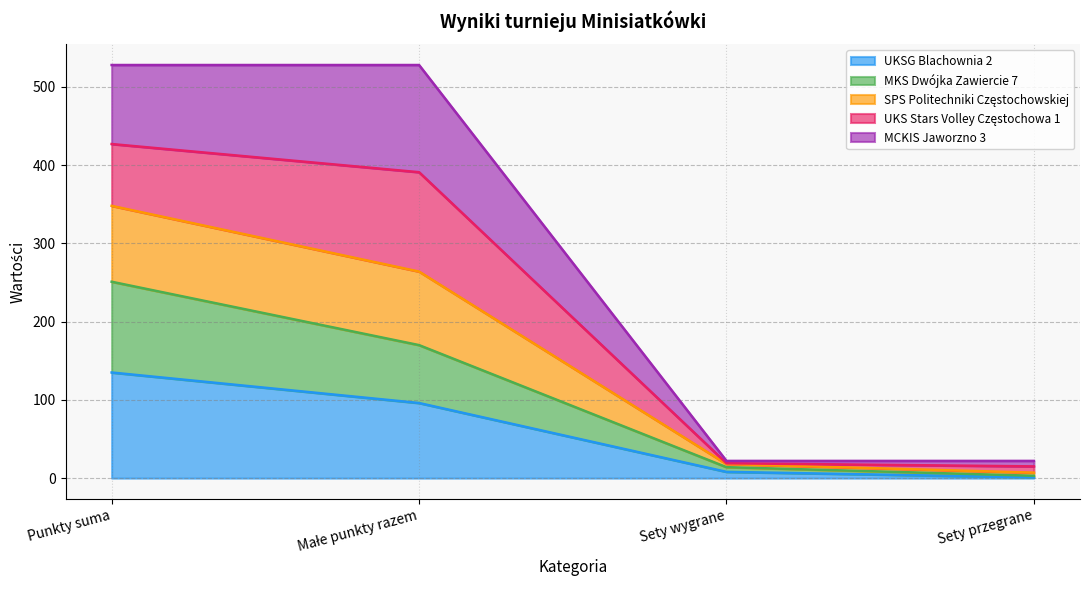

At how many categories does at least one series exceed 237?

2